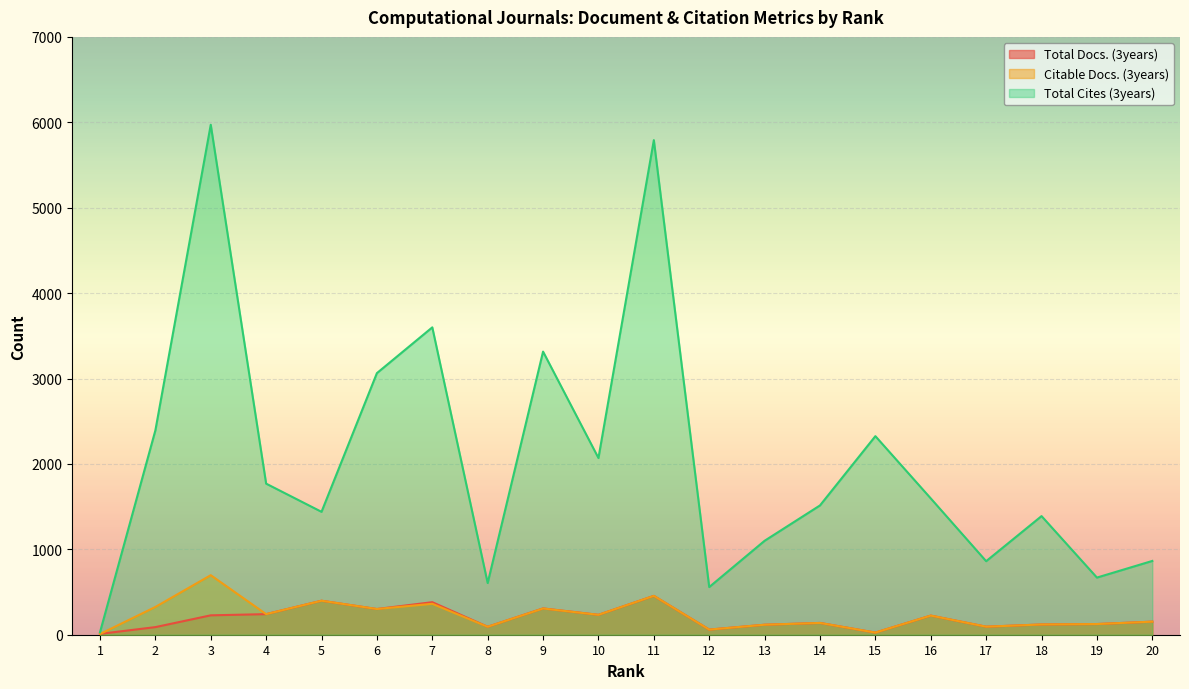

True or false: Total Docs. (3years) has more than 1 points higher than both neighbors.

True